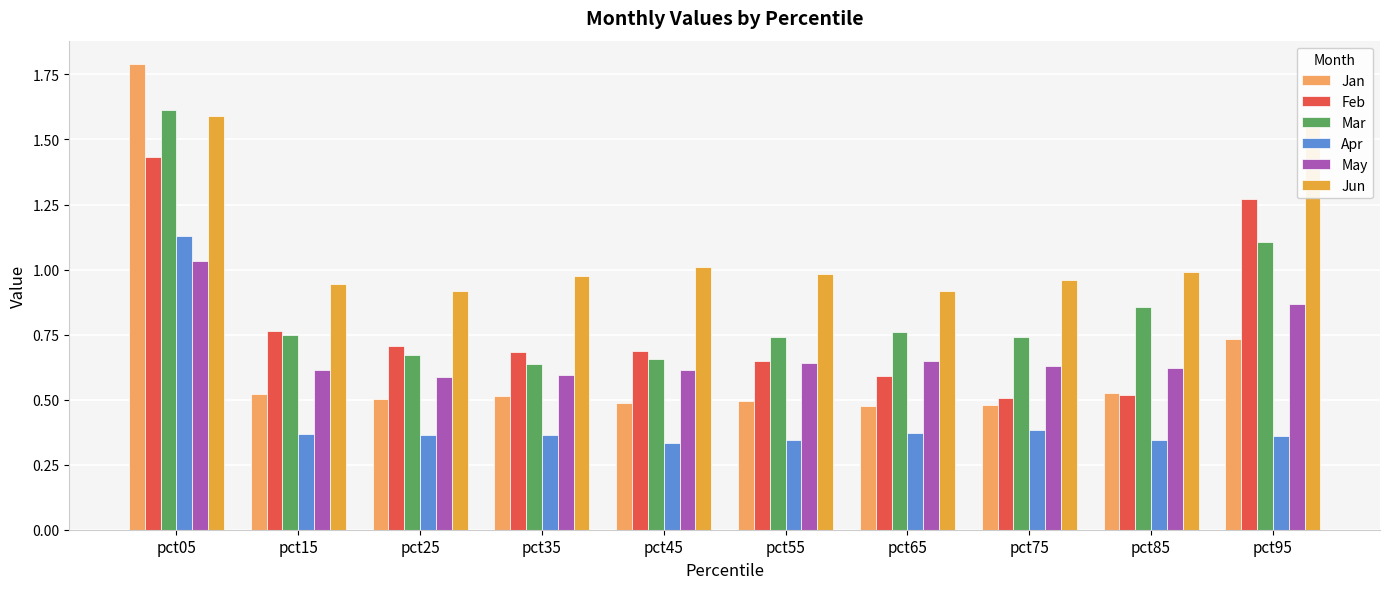

What is the maximum value shown in the chart?

1.8